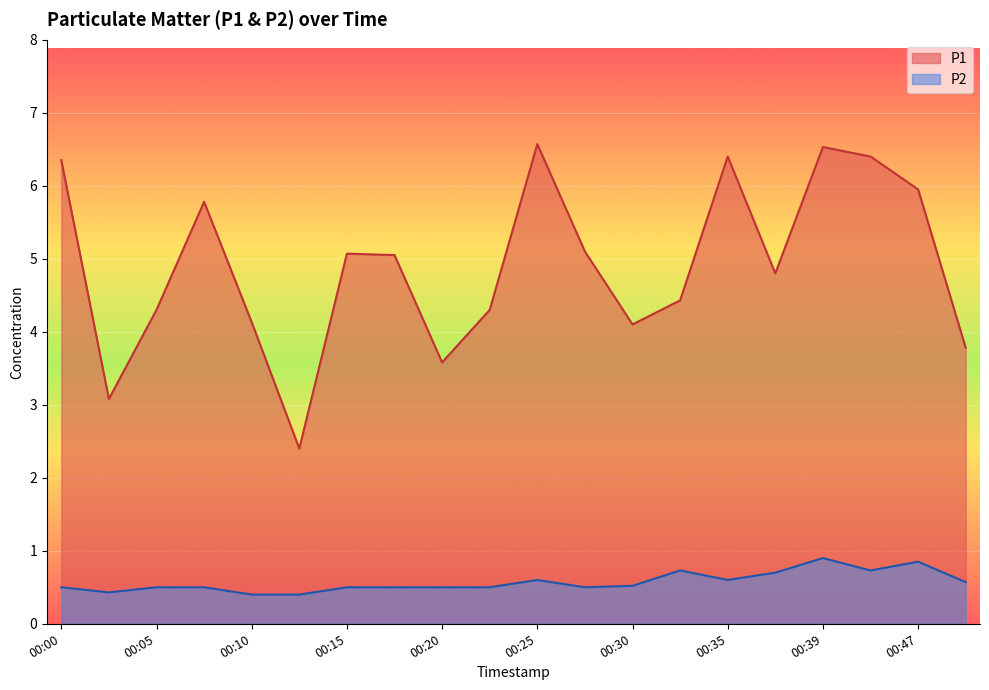

How many lines are shown in the chart?

2